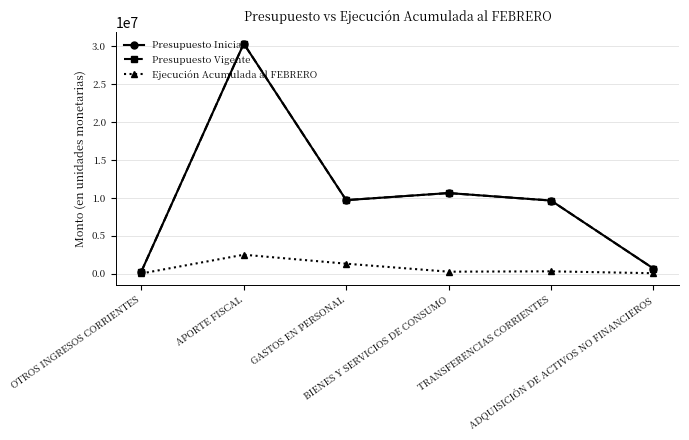

Is this an area chart (filled region under the line)?

No